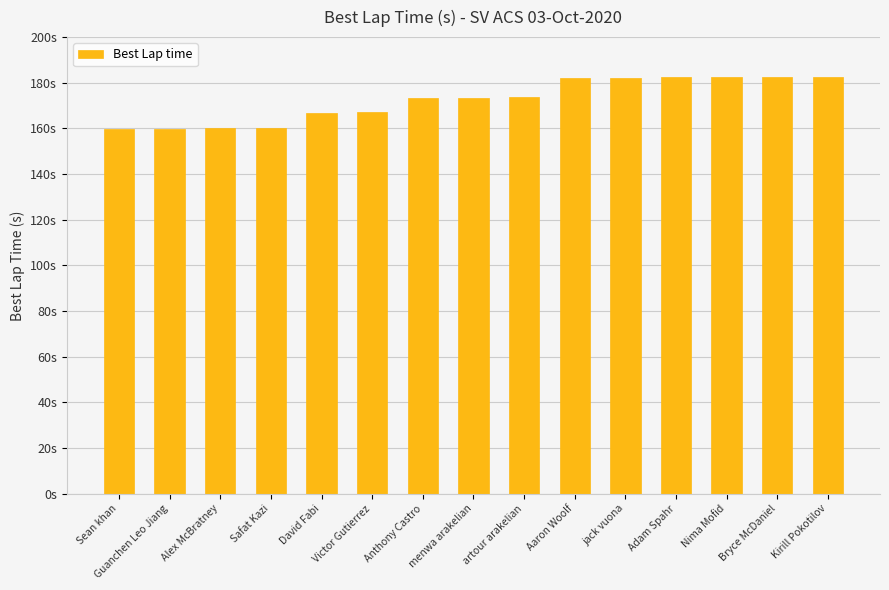

True or false: the data shows 173.7 at artour arakelian.

True